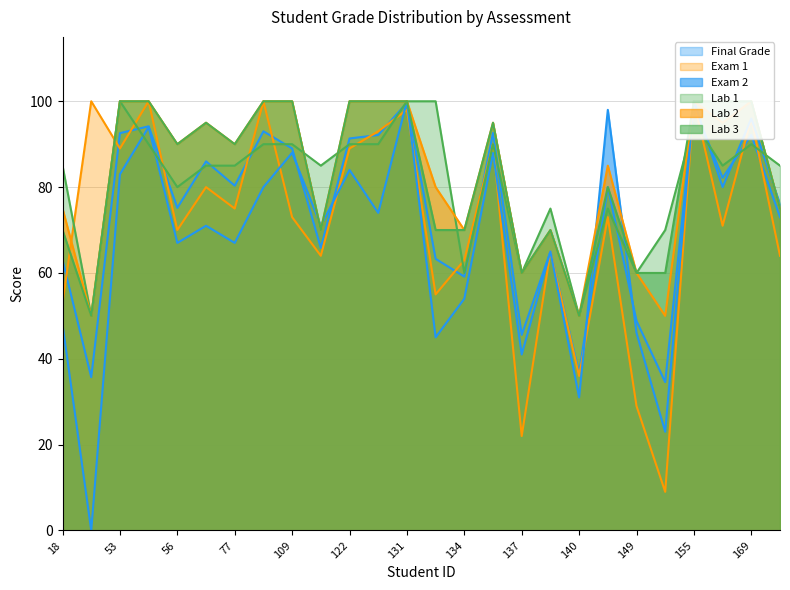

What is the value of the Exam 1 point at the 19th from the left?

36.0